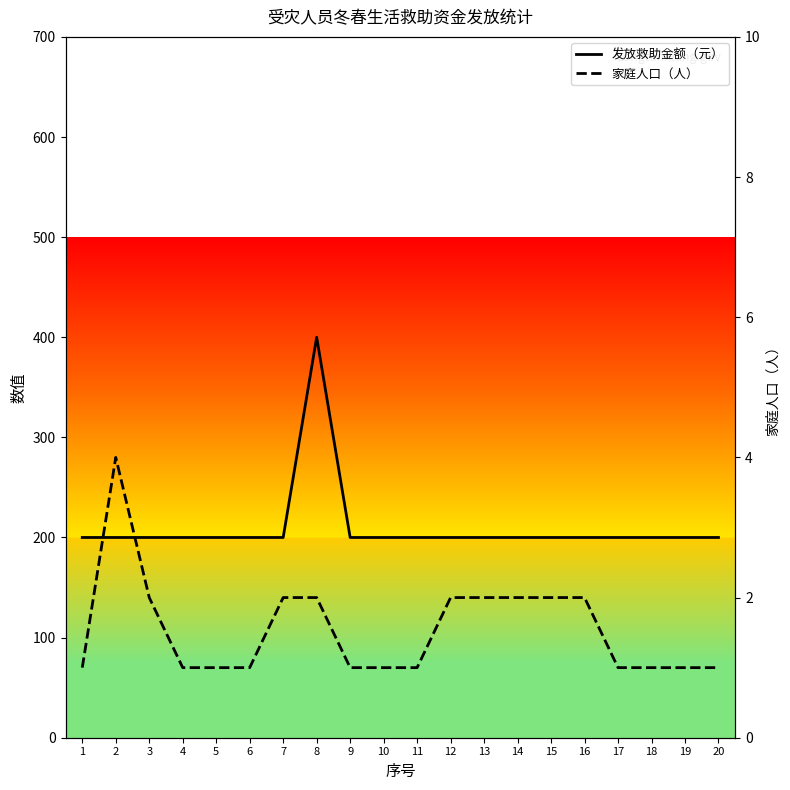

List the labels in order of 发放救助金额（元） value, largest first.

8, 1, 2, 3, 4, 5, 6, 7, 9, 10, 11, 12, 13, 14, 15, 16, 17, 18, 19, 20